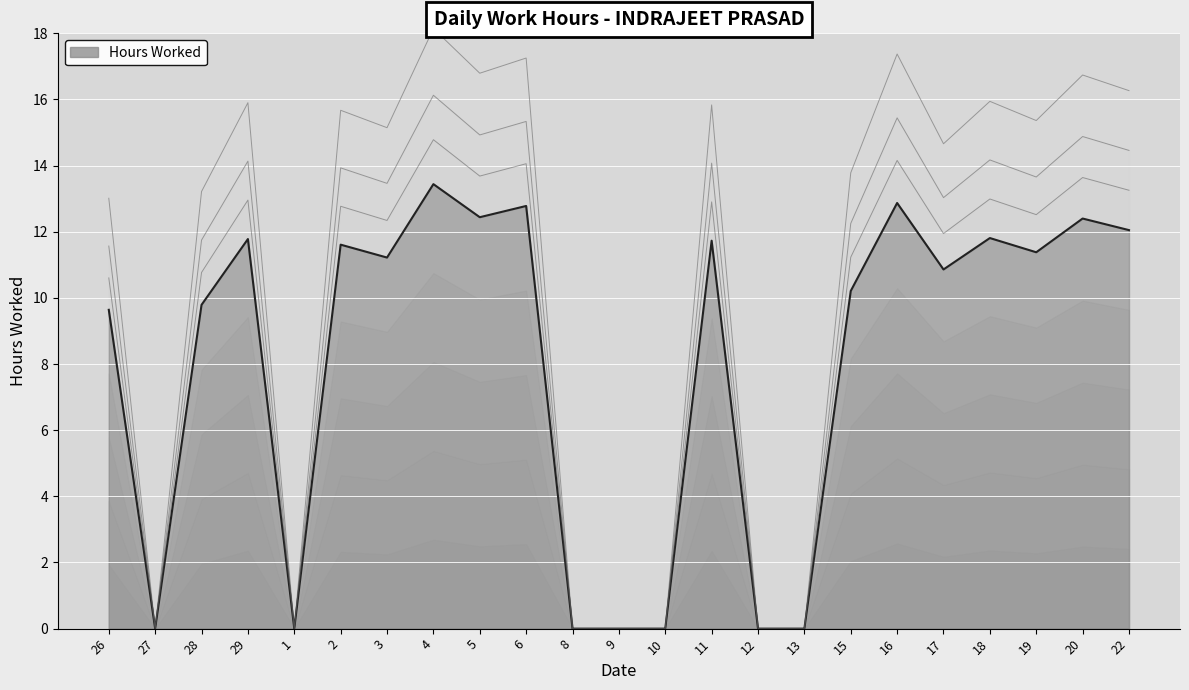

Is it true that the value at 26 is 9.6?

True